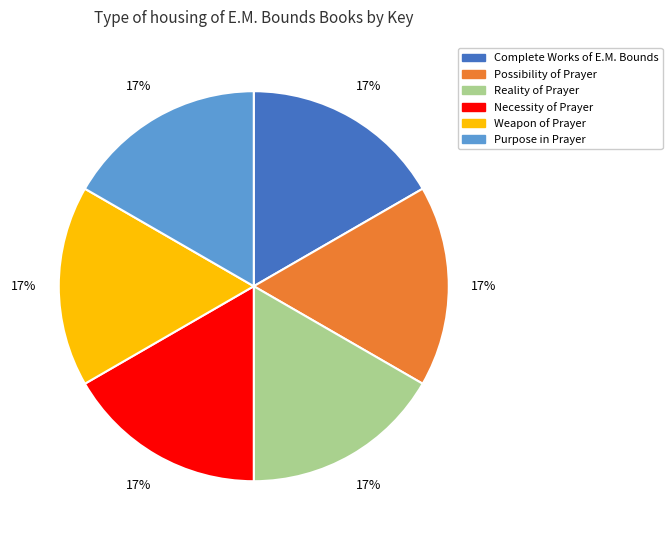

The Possibility of Prayer slice represents 9% of the pie. True or false?

False